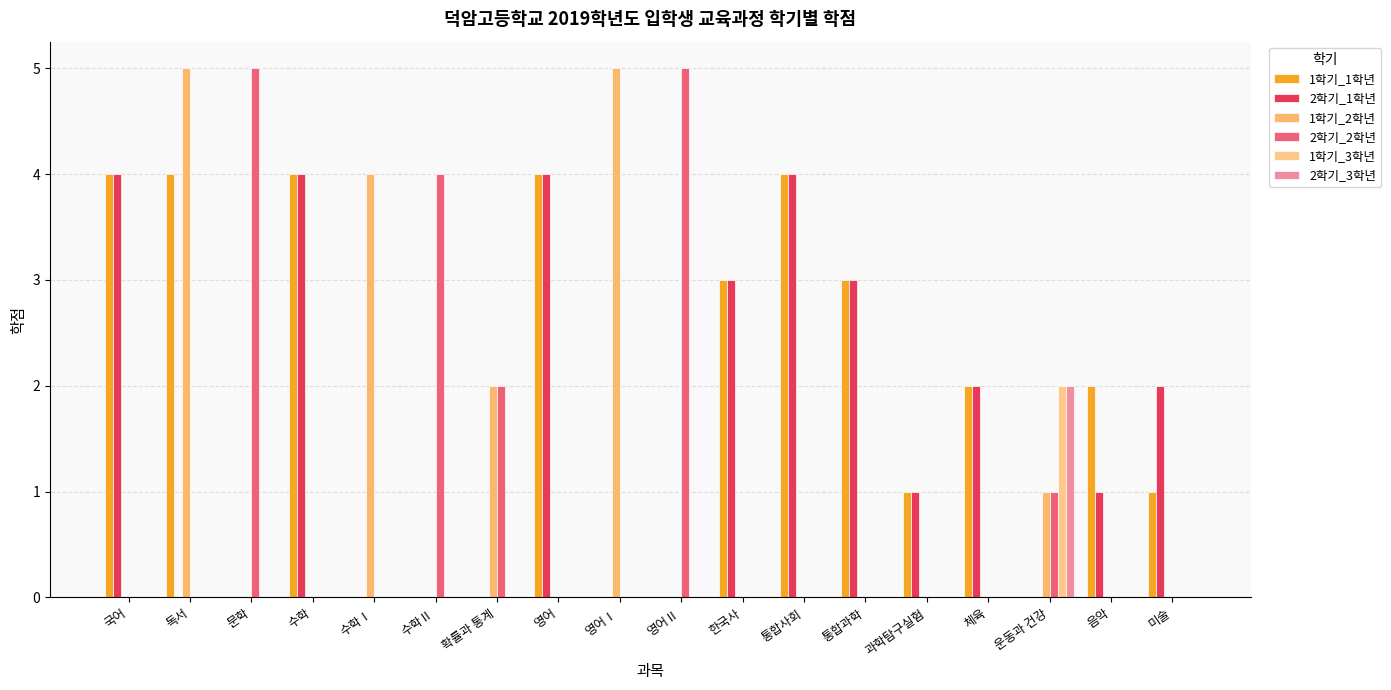

The value of 1학기_1학년 at 국어 is 6. True or false?

False